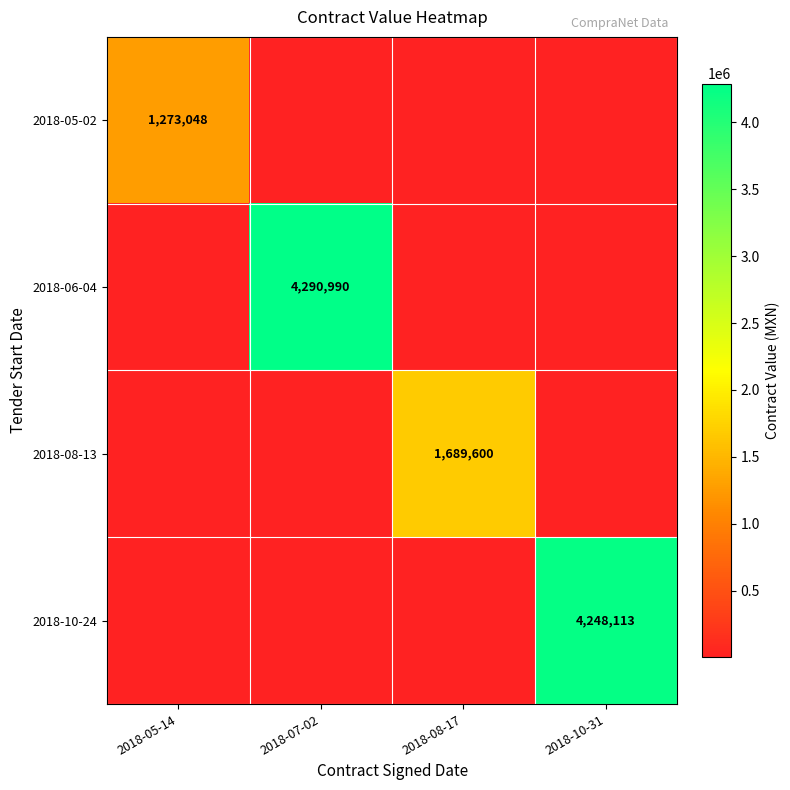

At which category is the sum across all series the highest?

2018-07-02